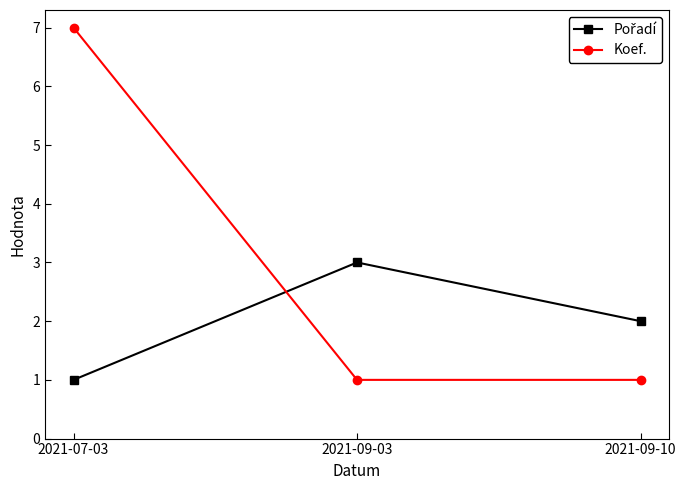

Which series has the widest spread of values?

Koef.